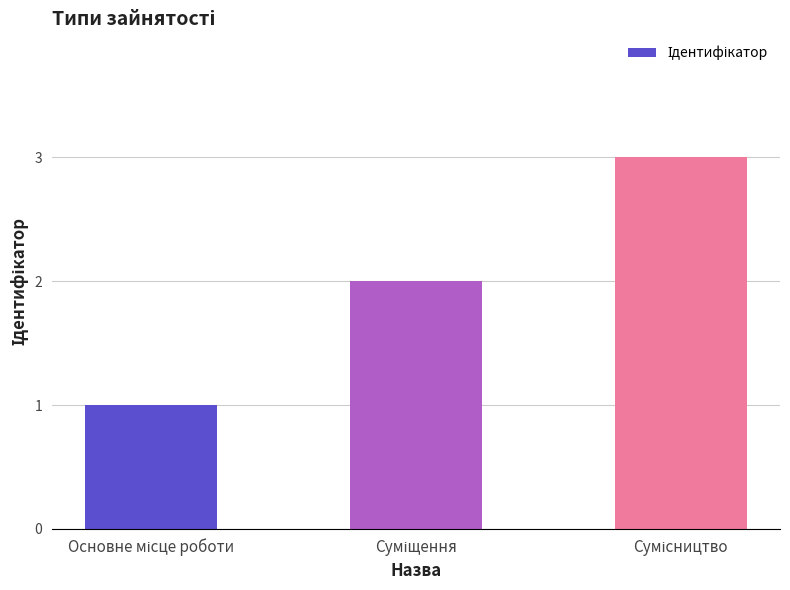

Are the bars horizontal?

No